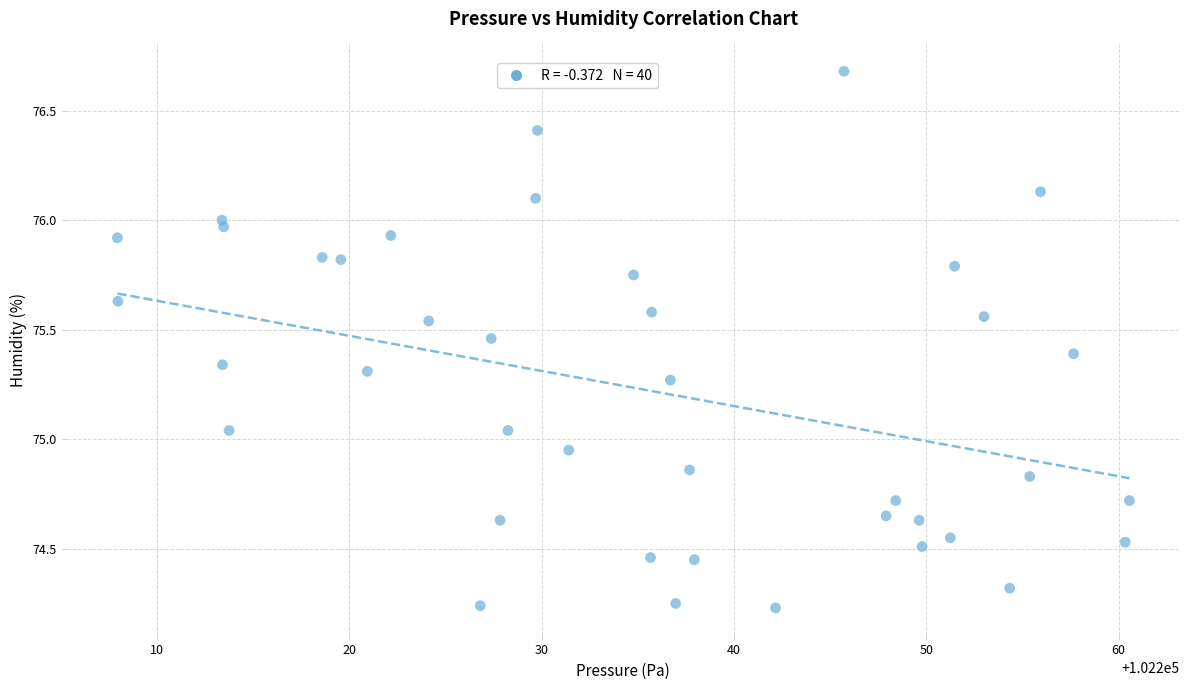

What is the range of X values (max minus min)?

52.6